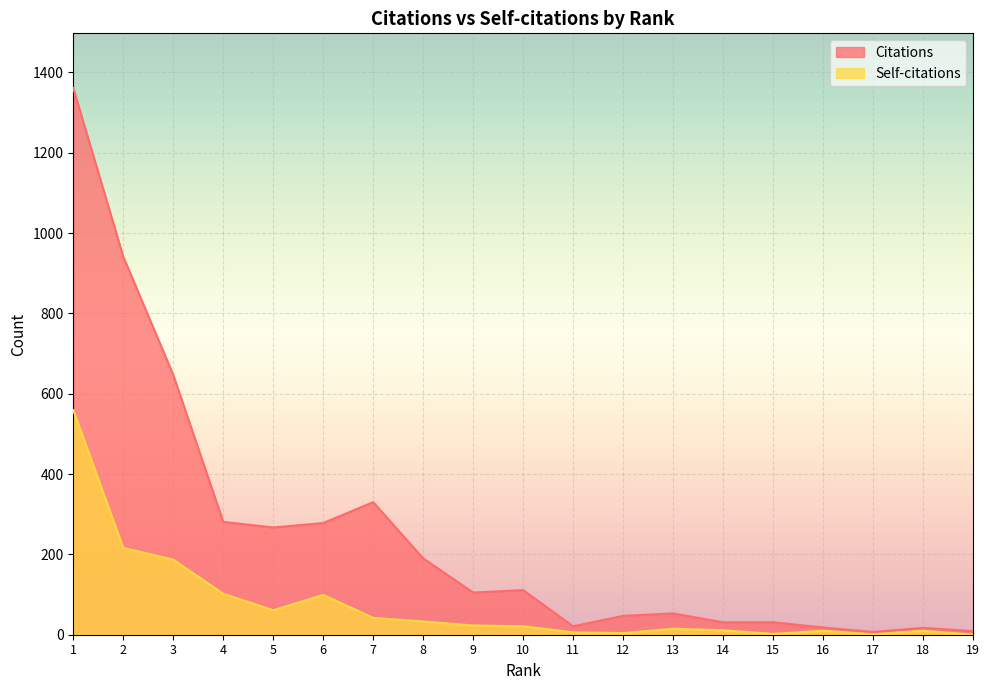

The value of Self-citations at 5 is 40. True or false?

False